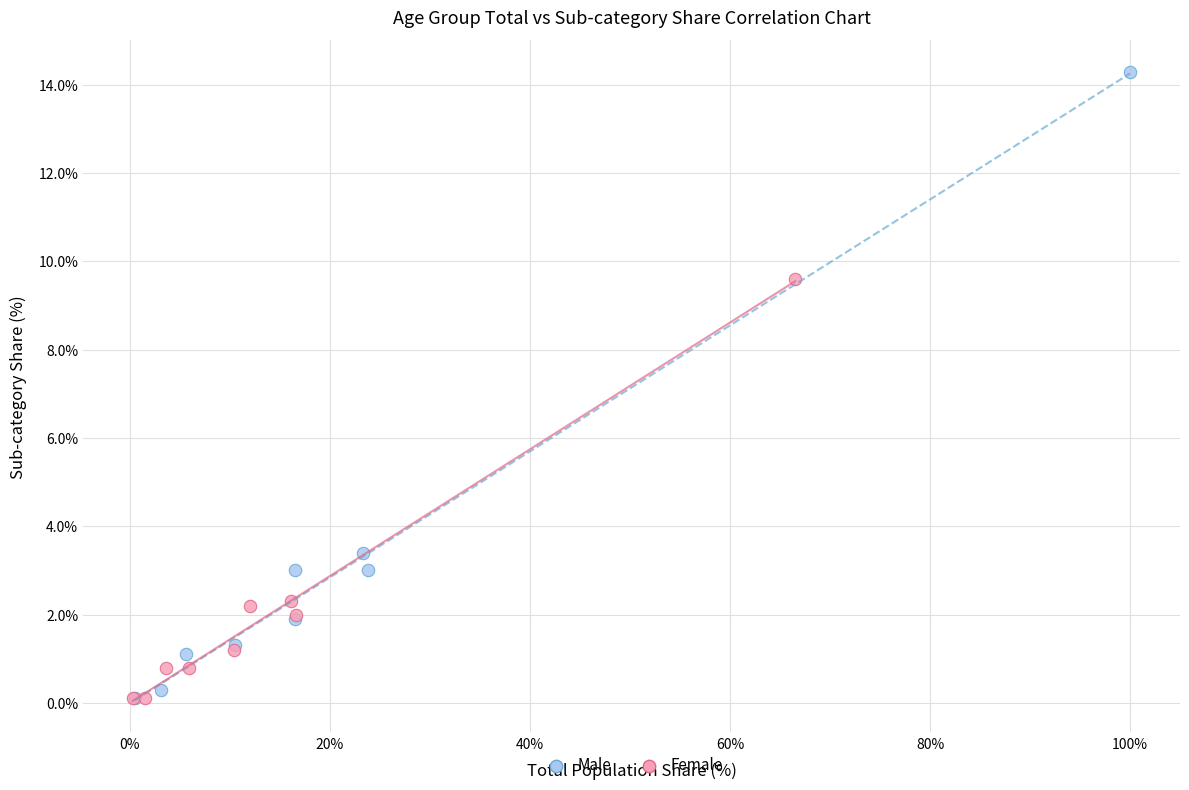

Which series has the largest Y range (max minus min)?

Male